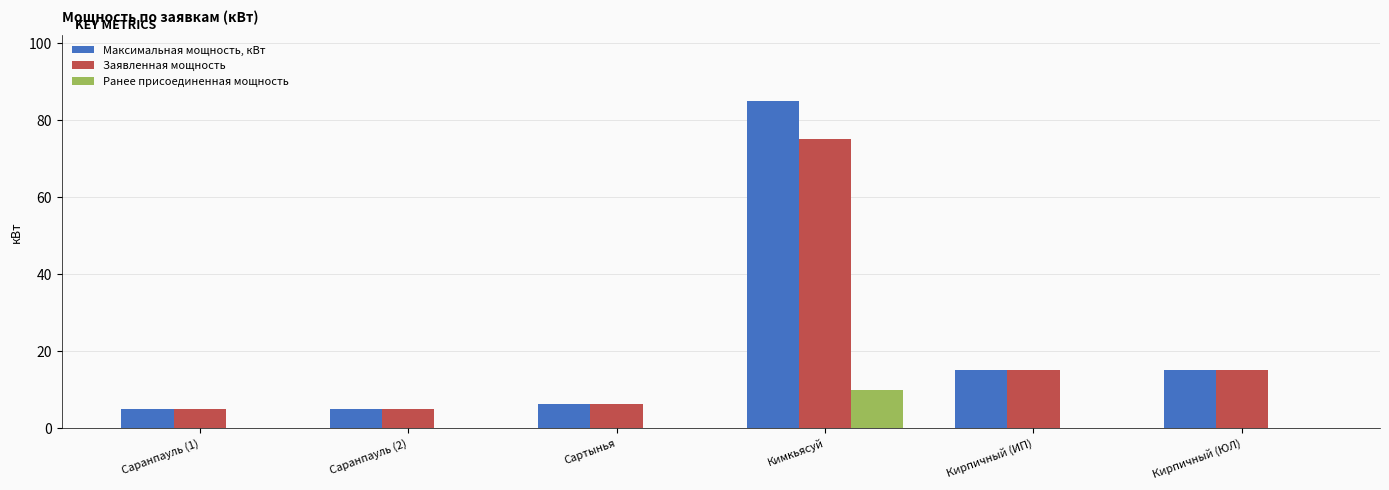

Reading left to right, what are all the values shown in this chart?

Максимальная мощность, кВт: Саранпауль (1)=5.0	Саранпауль (2)=5.0	Сартынья=6.2	Кимкьясуй=85.0	Кирпичный (ИП)=15.0	Кирпичный (ЮЛ)=15.0
Заявленная мощность: Саранпауль (1)=5.0	Саранпауль (2)=5.0	Сартынья=6.2	Кимкьясуй=75.0	Кирпичный (ИП)=15.0	Кирпичный (ЮЛ)=15.0
Ранее присоединенная мощность: Саранпауль (1)=0.0	Саранпауль (2)=0.0	Сартынья=0.0	Кимкьясуй=10.0	Кирпичный (ИП)=0.0	Кирпичный (ЮЛ)=0.0